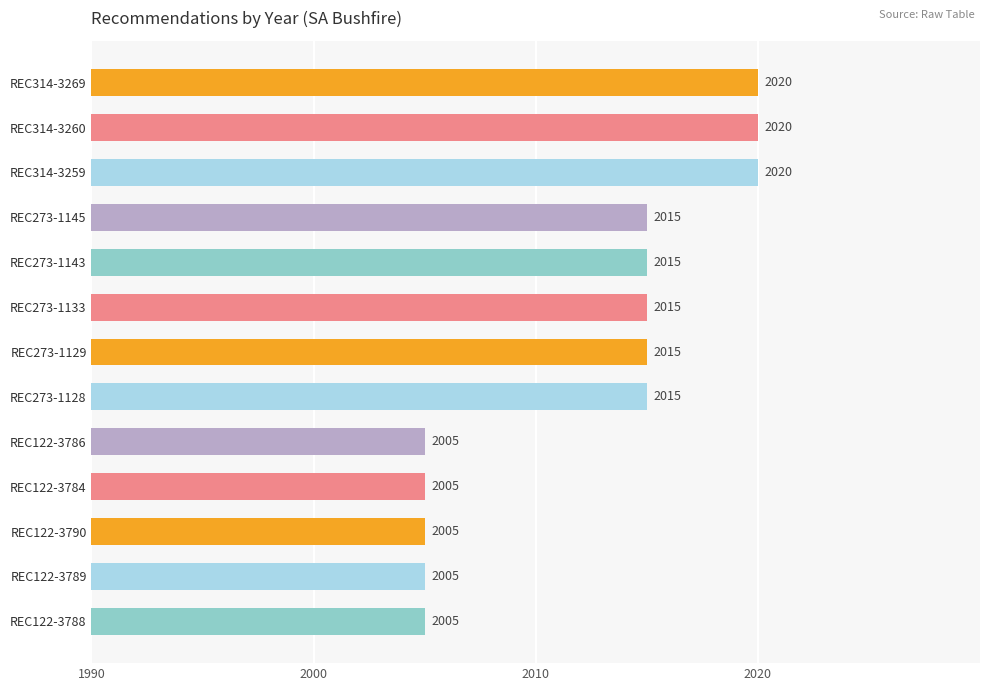

How many bars are there in total?

13